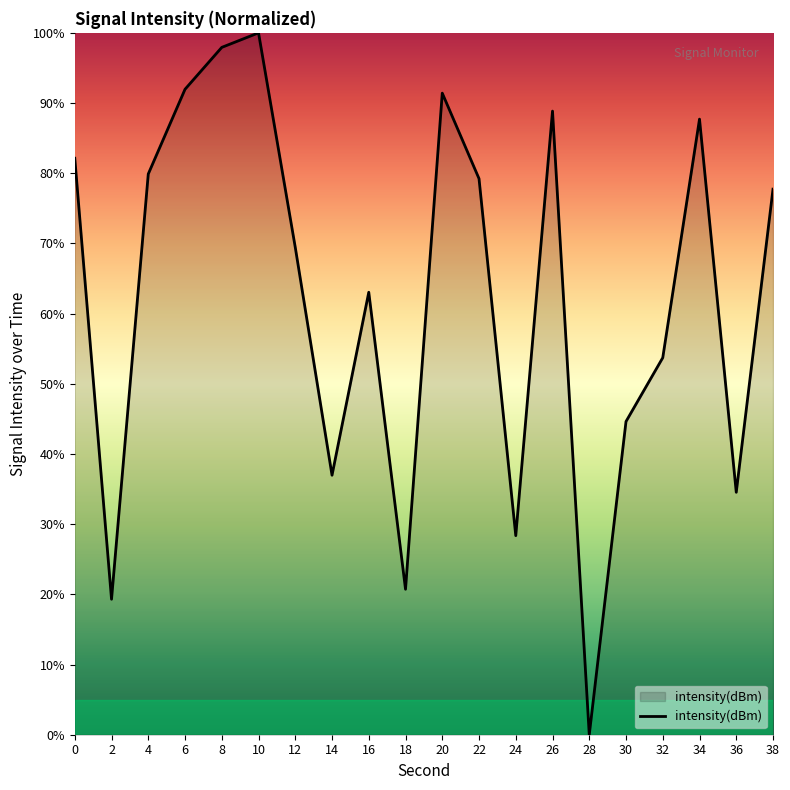

How many interior local valleys (lower than both neighbors) does the data have?

6